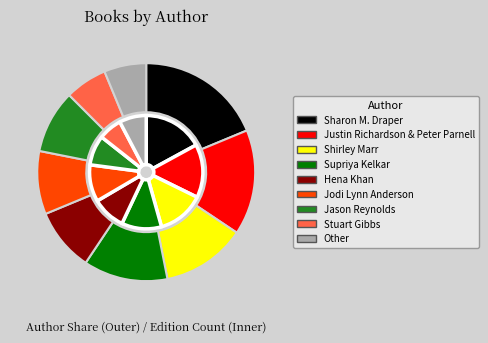

Which slice is the smallest?

Stuart Gibbs